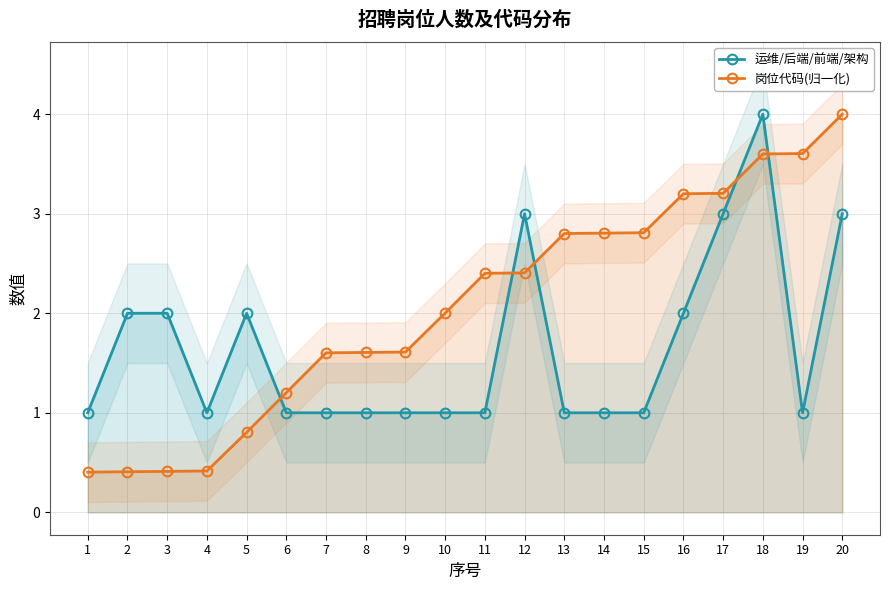

After their last crossing, which series has the higher values: 运维/后端/前端/架构 or 岗位代码(归一化)?

岗位代码(归一化)